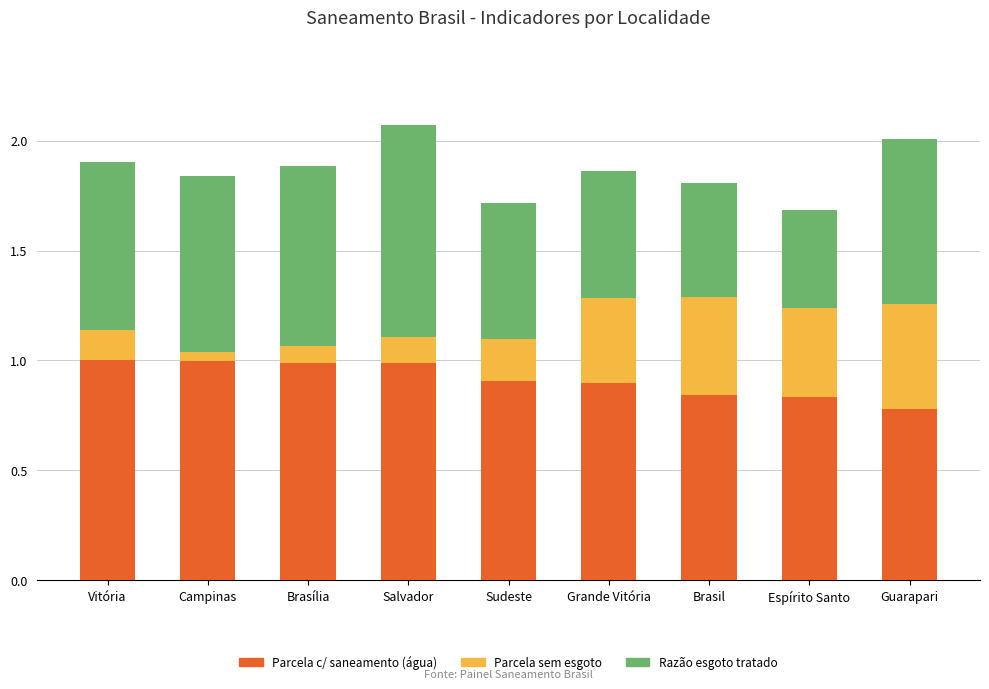

What is the sum of all Parcela c/ saneamento (água) values?

8.2